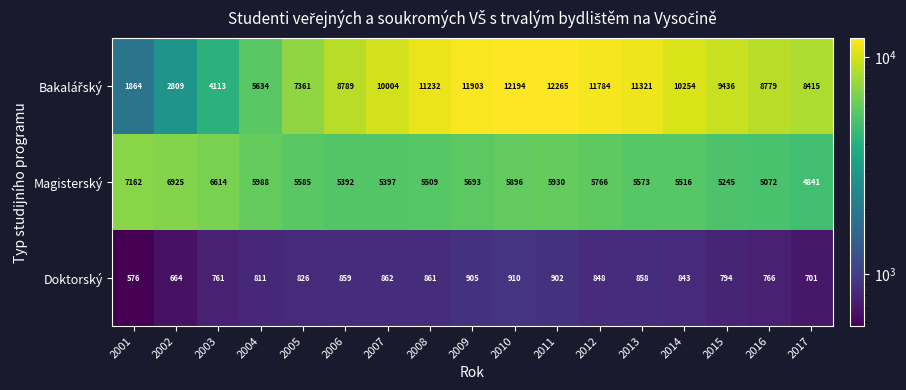

Is it true that Doktorský equals 429 at 2011?

False